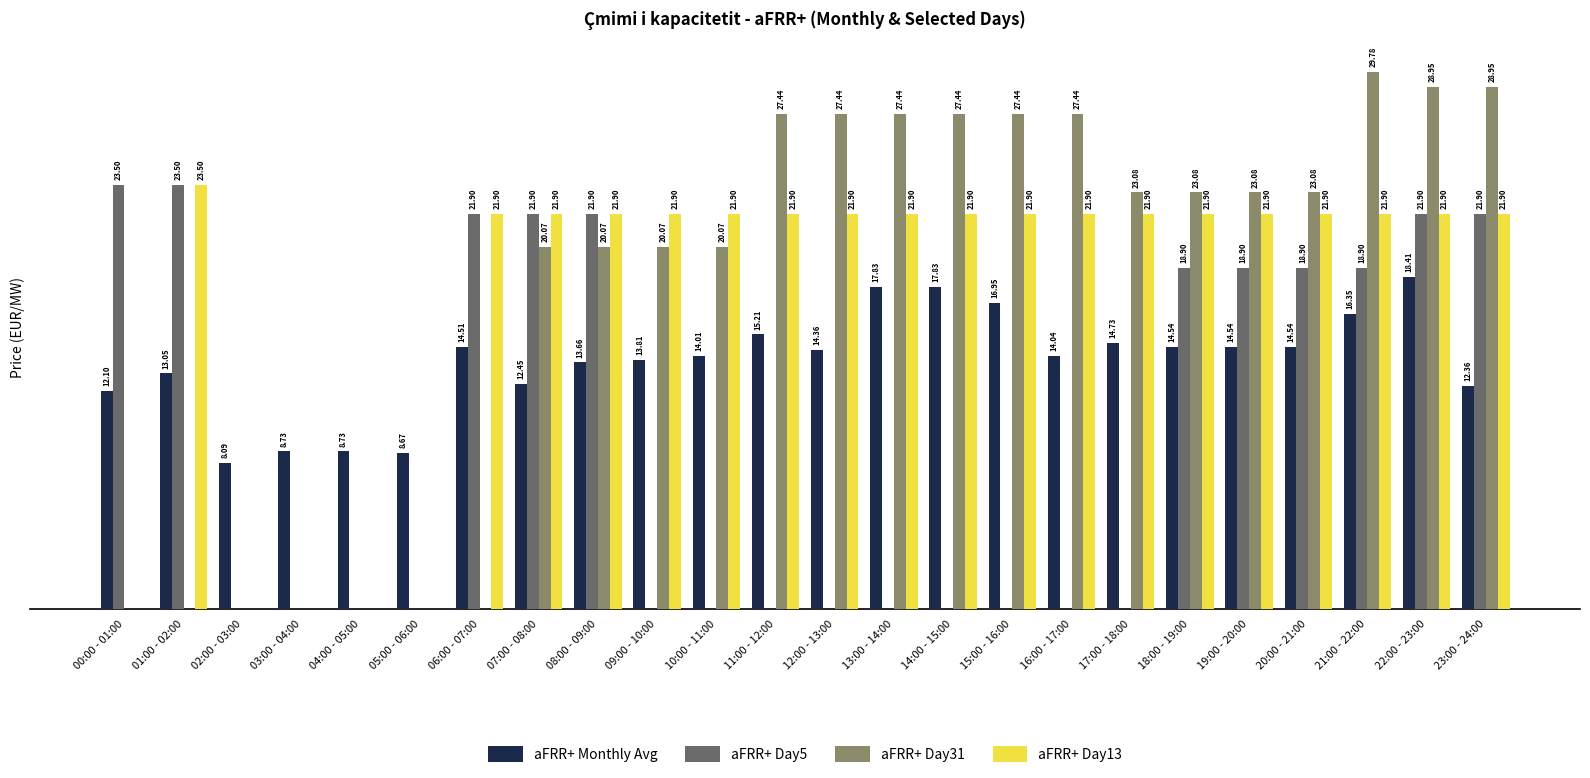

Is the value of aFRR+ Monthly Avg at 14:00 - 15:00 greater than the value of aFRR+ Day5 at 20:00 - 21:00?

No